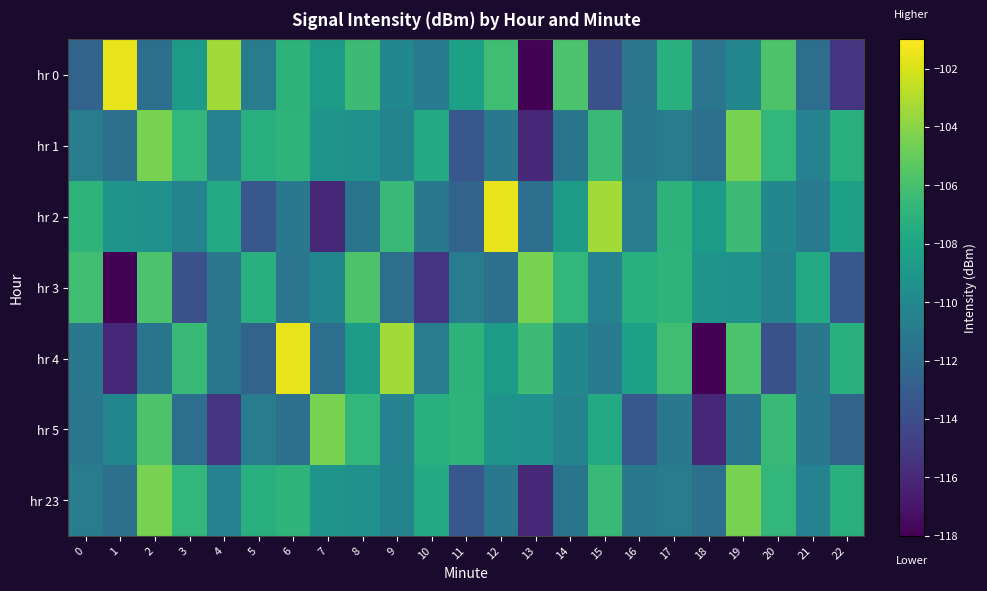

Reading left to right, transcribe all the data shown in this chart.

hr 0: 0=-112.6	1=-101.5	2=-111.8	3=-108.7	4=-103.3	5=-110.9	6=-107.0	7=-108.7	8=-106.3	9=-110.0	10=-111.0	11=-108.3	12=-106.2	13=-117.9	14=-105.8	15=-113.8	16=-111.3	17=-107.2	18=-111.3	19=-110.2	20=-105.7	21=-111.9	22=-115.4
hr 1: 0=-110.9	1=-111.7	2=-104.4	3=-106.7	4=-110.5	5=-107.3	6=-106.9	7=-109.2	8=-109.4	9=-110.4	10=-107.6	11=-113.4	12=-111.2	13=-116.0	14=-111.4	15=-106.5	16=-111.2	17=-110.9	18=-111.7	19=-104.4	20=-106.7	21=-110.5	22=-107.3
hr 2: 0=-106.9	1=-109.2	2=-109.4	3=-110.4	4=-107.6	5=-113.4	6=-111.2	7=-116.0	8=-111.4	9=-106.5	10=-111.2	11=-112.6	12=-101.5	13=-111.8	14=-108.7	15=-103.3	16=-110.9	17=-107.0	18=-108.7	19=-106.3	20=-110.0	21=-111.0	22=-108.3
hr 3: 0=-106.2	1=-117.9	2=-105.8	3=-113.8	4=-111.3	5=-107.2	6=-111.3	7=-110.2	8=-105.7	9=-111.9	10=-115.4	11=-110.9	12=-111.7	13=-104.4	14=-106.7	15=-110.5	16=-107.3	17=-106.9	18=-109.2	19=-109.4	20=-110.4	21=-107.6	22=-113.4
hr 4: 0=-111.2	1=-116.0	2=-111.4	3=-106.5	4=-111.2	5=-112.6	6=-101.5	7=-111.8	8=-108.7	9=-103.3	10=-110.9	11=-107.0	12=-108.7	13=-106.3	14=-110.0	15=-111.0	16=-108.3	17=-106.2	18=-117.9	19=-105.8	20=-113.8	21=-111.3	22=-107.2
hr 5: 0=-111.3	1=-110.2	2=-105.7	3=-111.9	4=-115.4	5=-110.9	6=-111.7	7=-104.4	8=-106.7	9=-110.5	10=-107.3	11=-106.9	12=-109.2	13=-109.4	14=-110.4	15=-107.6	16=-113.4	17=-111.2	18=-116.0	19=-111.4	20=-106.5	21=-111.2	22=-112.6
hr 23: 0=-110.9	1=-111.7	2=-104.4	3=-106.7	4=-110.5	5=-107.3	6=-106.9	7=-109.2	8=-109.4	9=-110.4	10=-107.6	11=-113.4	12=-111.2	13=-116.0	14=-111.4	15=-106.5	16=-111.2	17=-110.9	18=-111.7	19=-104.4	20=-106.7	21=-110.5	22=-107.3